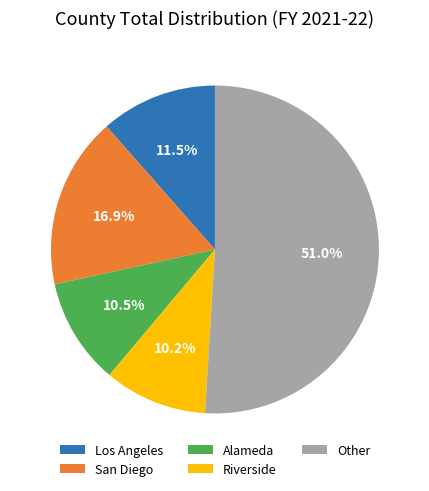

How many slices are in this pie chart?

5